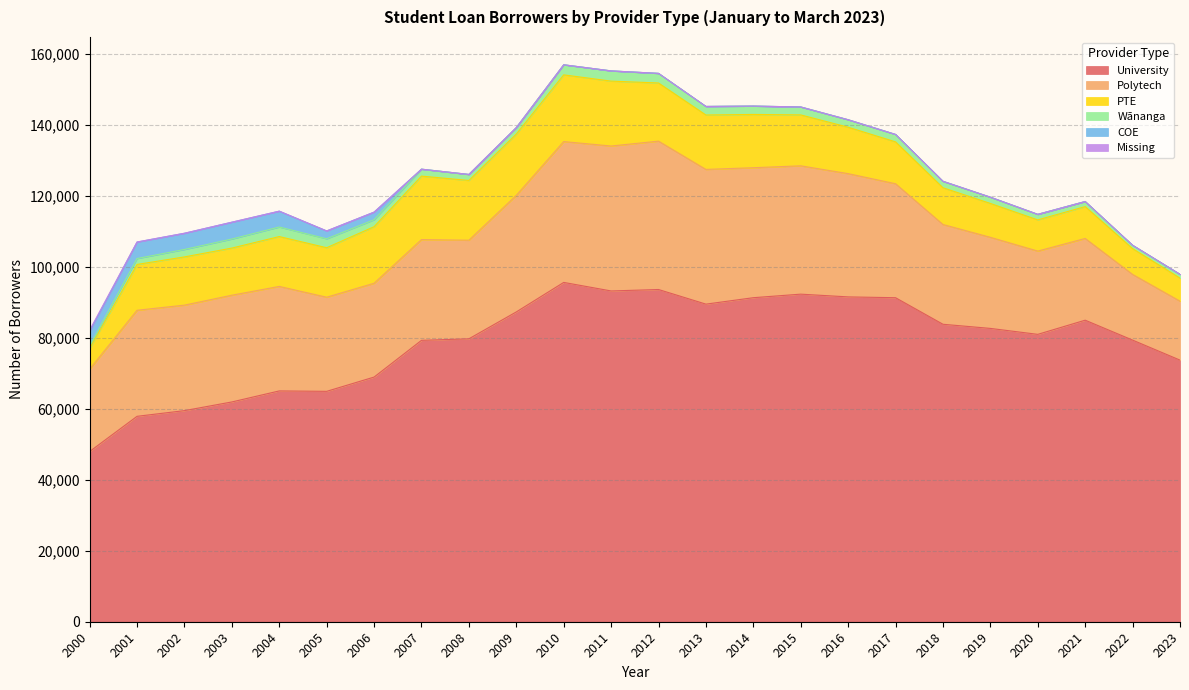

List the labels in order of University value, largest first.

2010, 2012, 2011, 2015, 2016, 2014, 2017, 2013, 2009, 2021, 2018, 2019, 2020, 2008, 2022, 2007, 2023, 2006, 2004, 2005, 2003, 2002, 2001, 2000